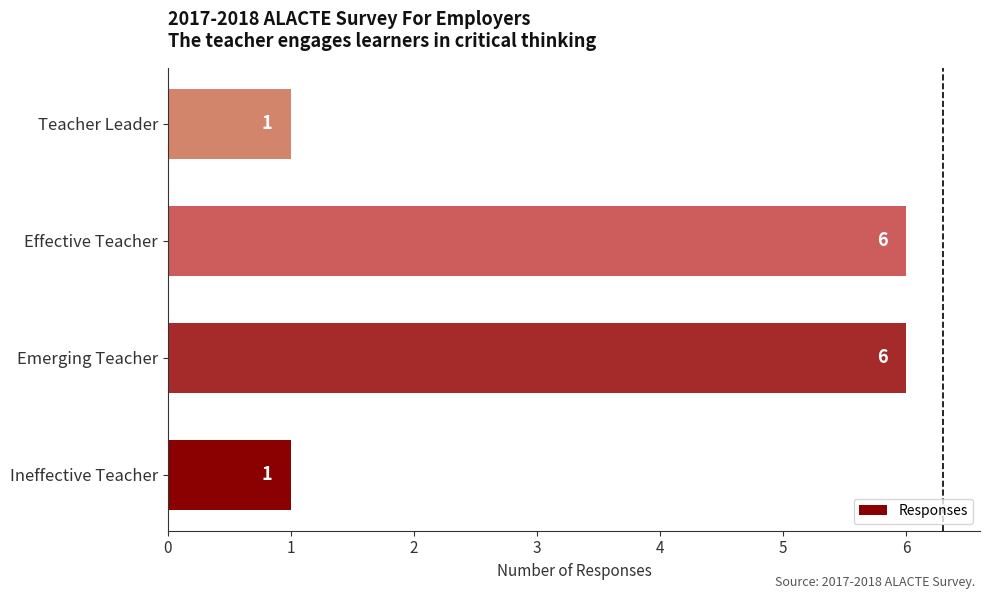

Is it true that the value at Teacher Leader is 2?

False